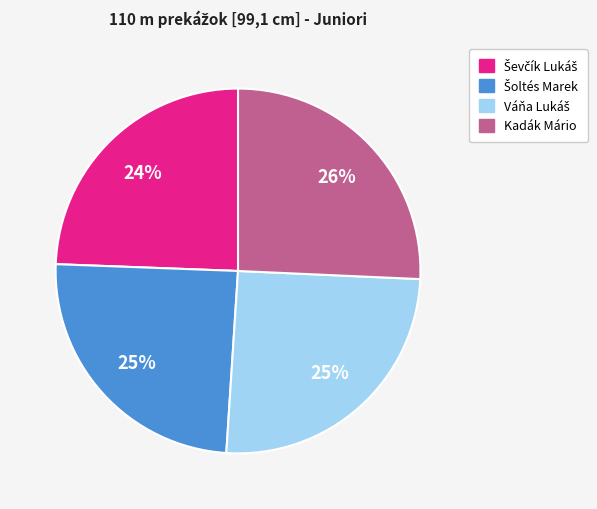

To the nearest percent, what portion does Kadák Mário represent?

26%